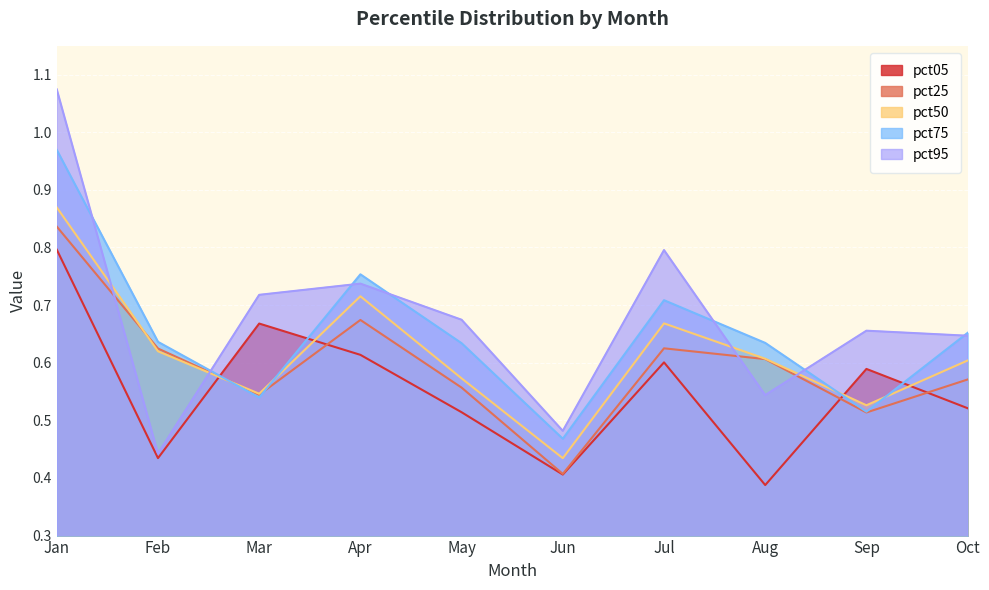

How many pct05 values are between 0 and 1?

10